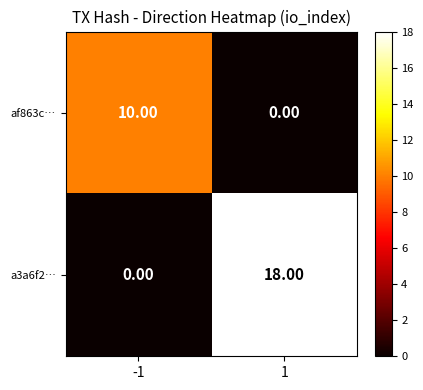

What is the greatest value displayed?

18